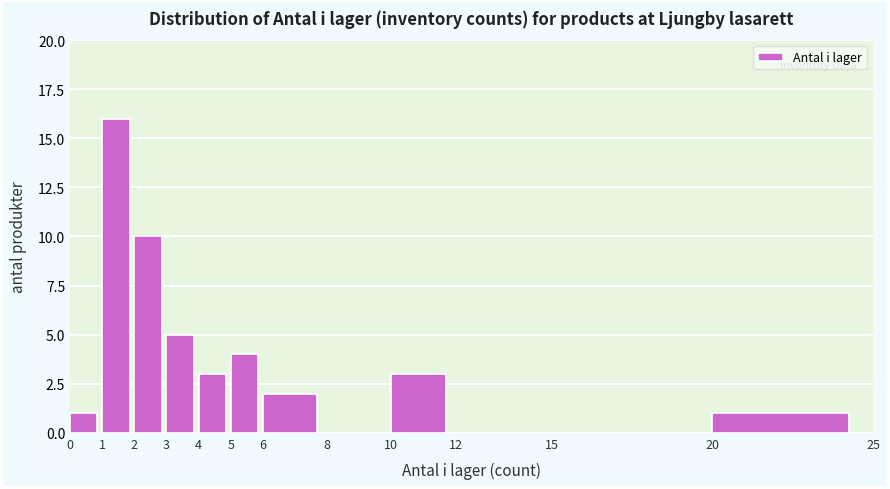

Reading left to right, list every bar in this chart as the range it spans on the x-axis followed by its height. The values are not printed on the chart, so give them approximately, as read against the axis.

0 to 1: 1
1 to 2: 16
2 to 3: 10
3 to 4: 5
4 to 5: 3
5 to 6: 4
6 to 8: 2
8 to 10: 0
10 to 12: 3
12 to 15: 0
15 to 20: 0
20 to 25: 1